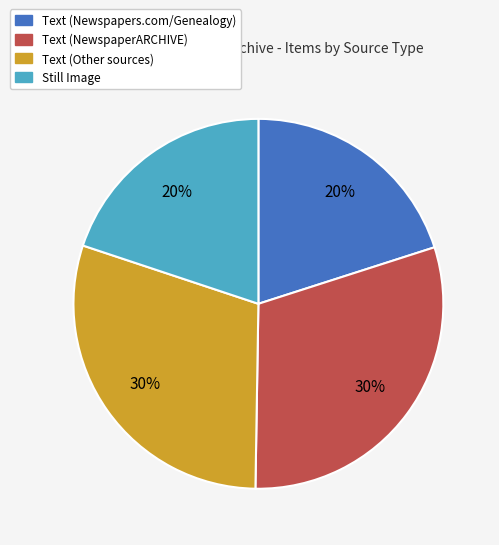

To the nearest percent, what is the average slice percentage?

25%